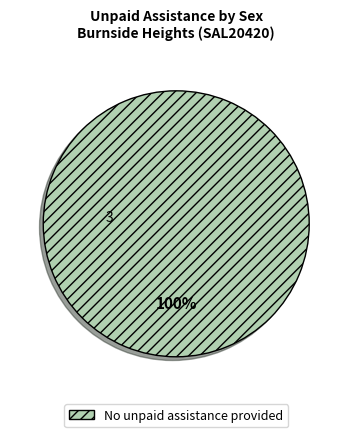

How many slices are in this pie chart?

1